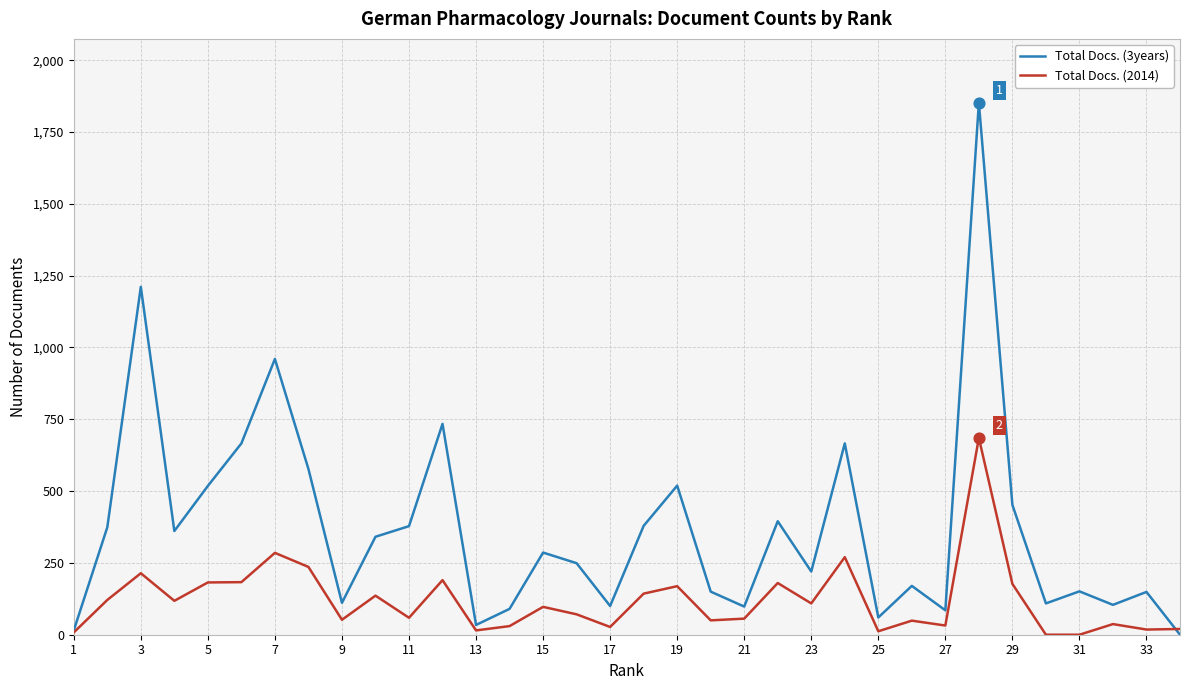

Which series has the largest range (max minus min)?

Total Docs. (3years)